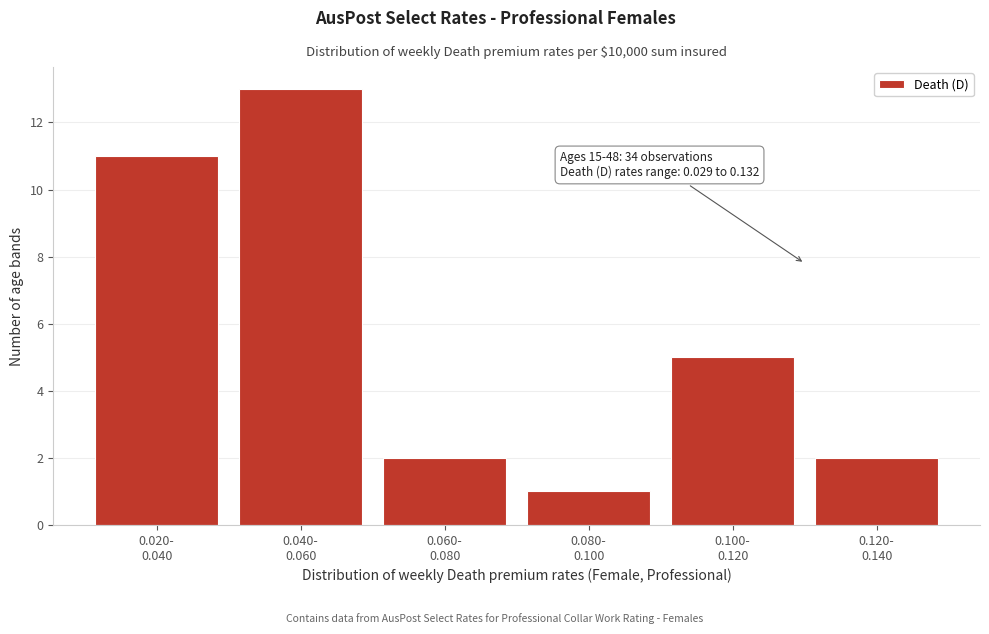

Reading right to left, extract all data points from this chart.

2	5	1	2	13	11